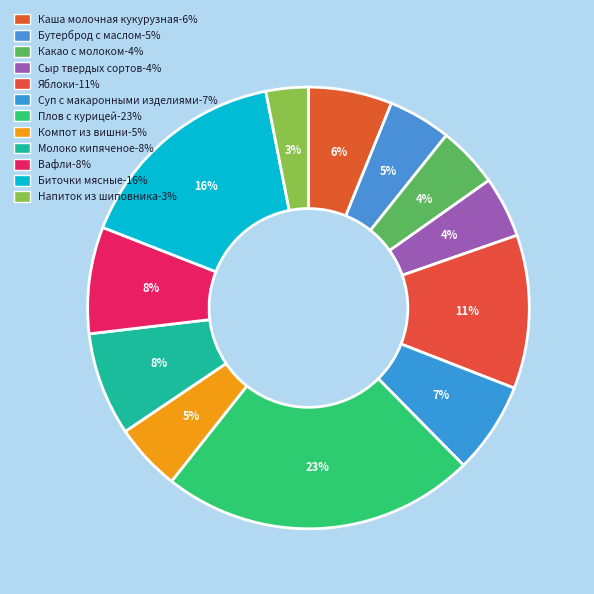

How many segments does this pie chart have?

12